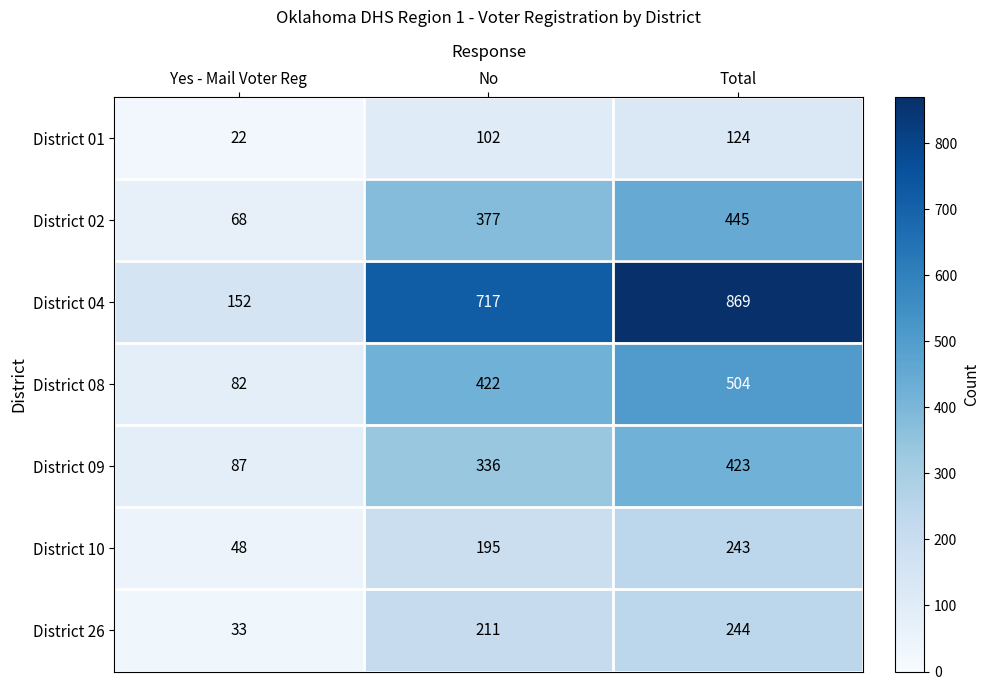

Read the District 10 value at Yes - Mail Voter Reg, to the nearest 10.

50